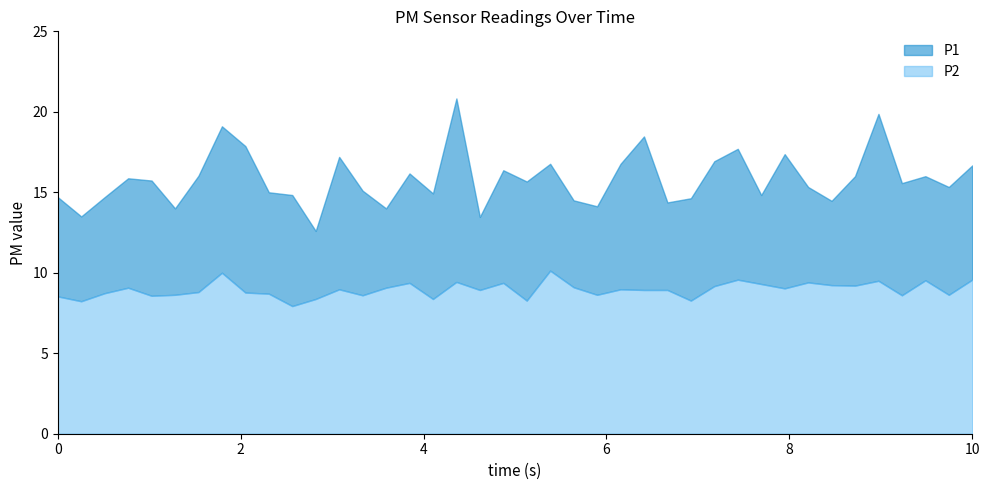

At 01:14, list the series in order from smallest to largest.

P2, P1